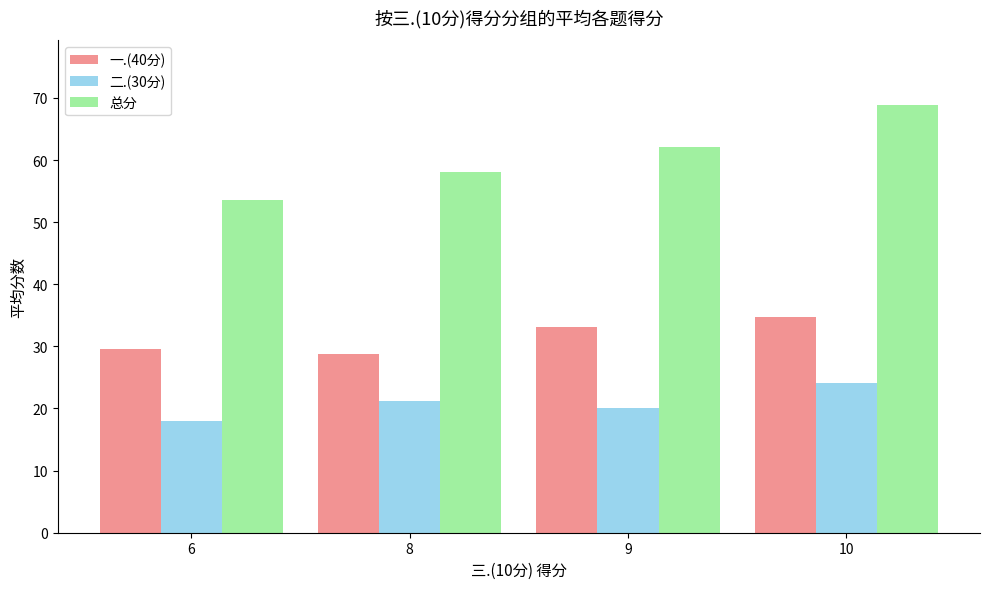

Reading left to right, extract all data points from this chart.

一.(40分): 29.5	28.8	33.2	34.8
二.(30分): 18.0	21.2	20.0	24.2
总分: 53.5	58.0	62.2	68.9